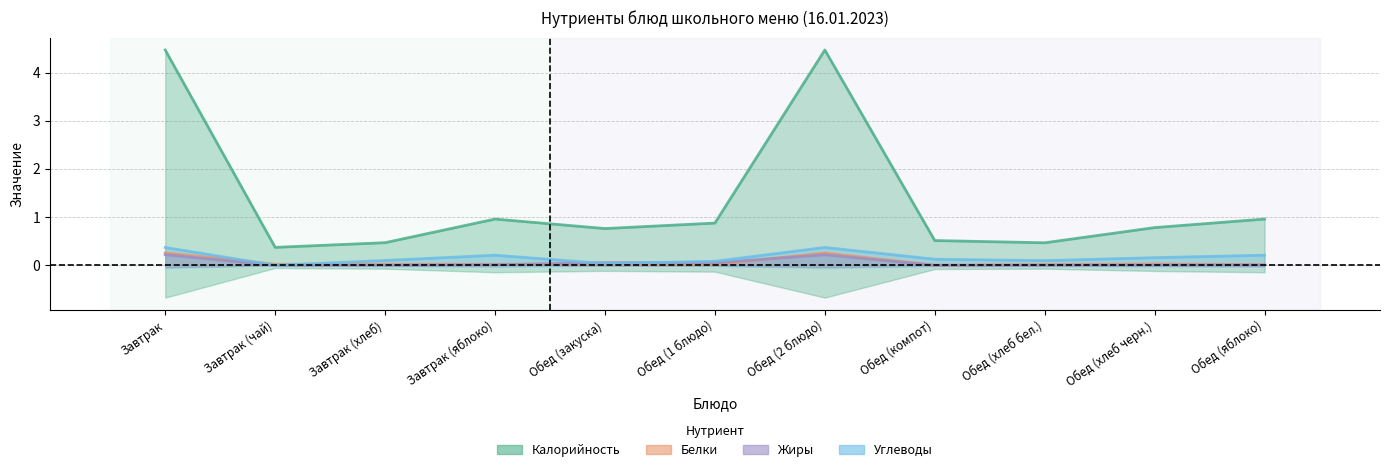

At how many categories does at least one series exceed 1?

2